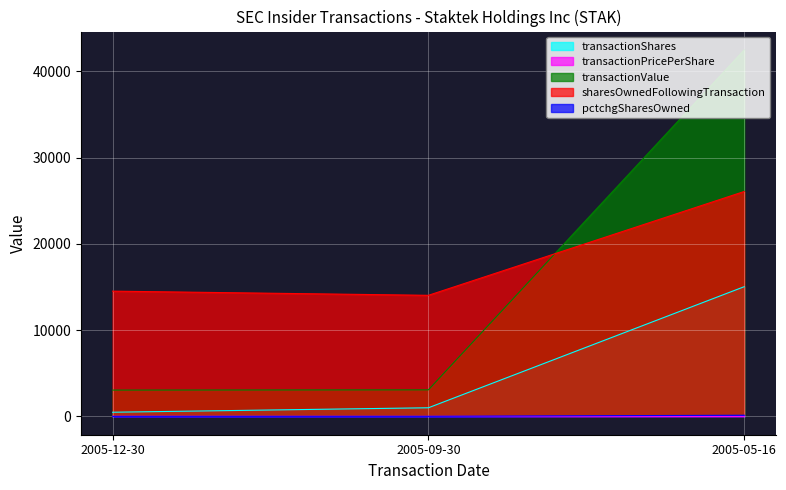

Rank the categories by transactionPricePerShare value from highest to lowest.

2005-12-30, 2005-09-30, 2005-05-16